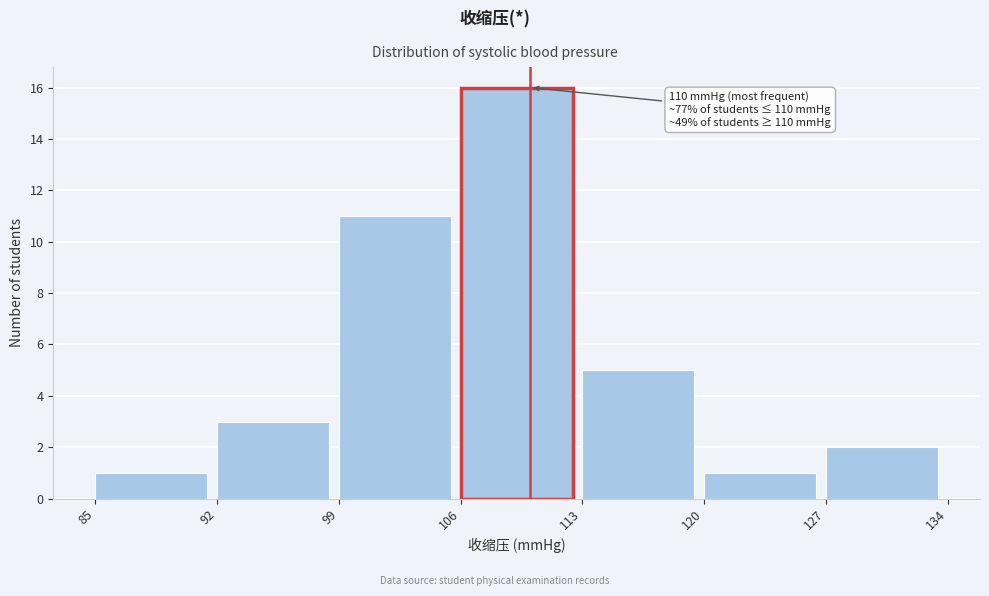

Over which range of the x-axis is the bar tallest?

106 to 113